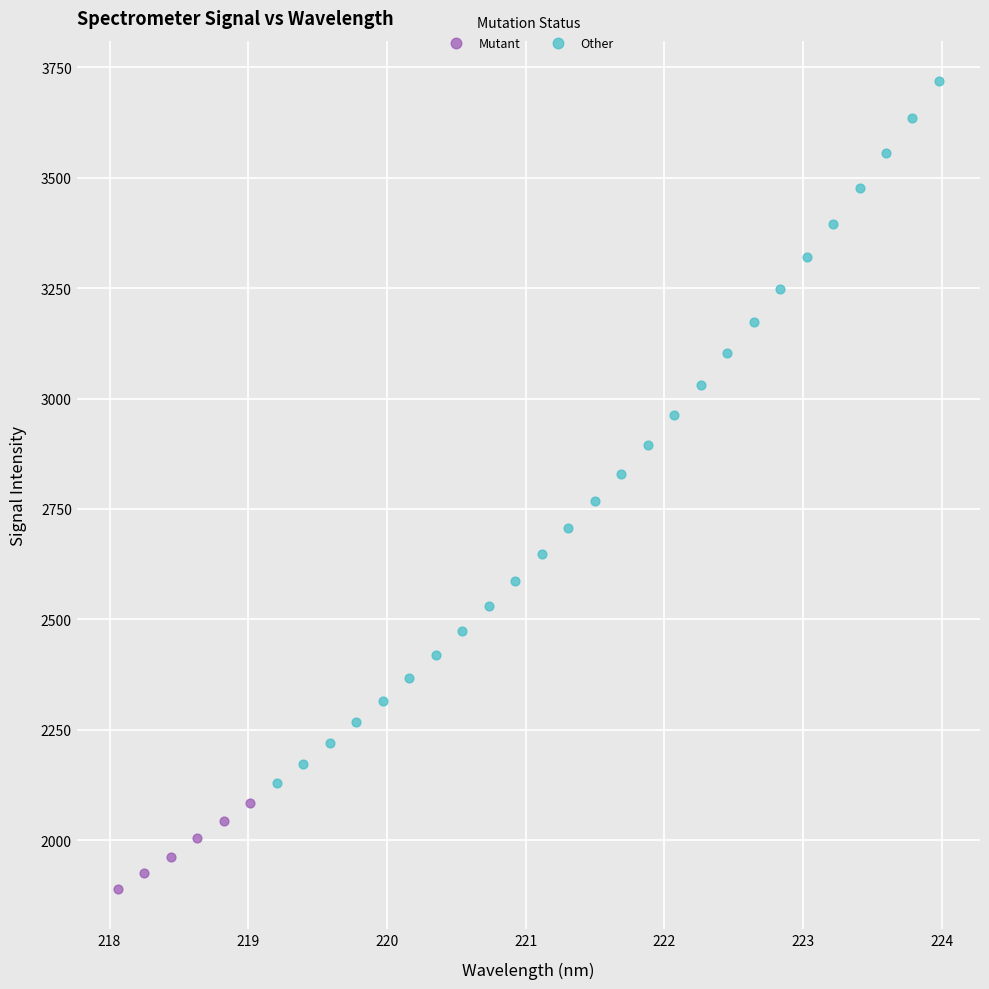

Which series reaches the minimum Y coordinate?

Mutant